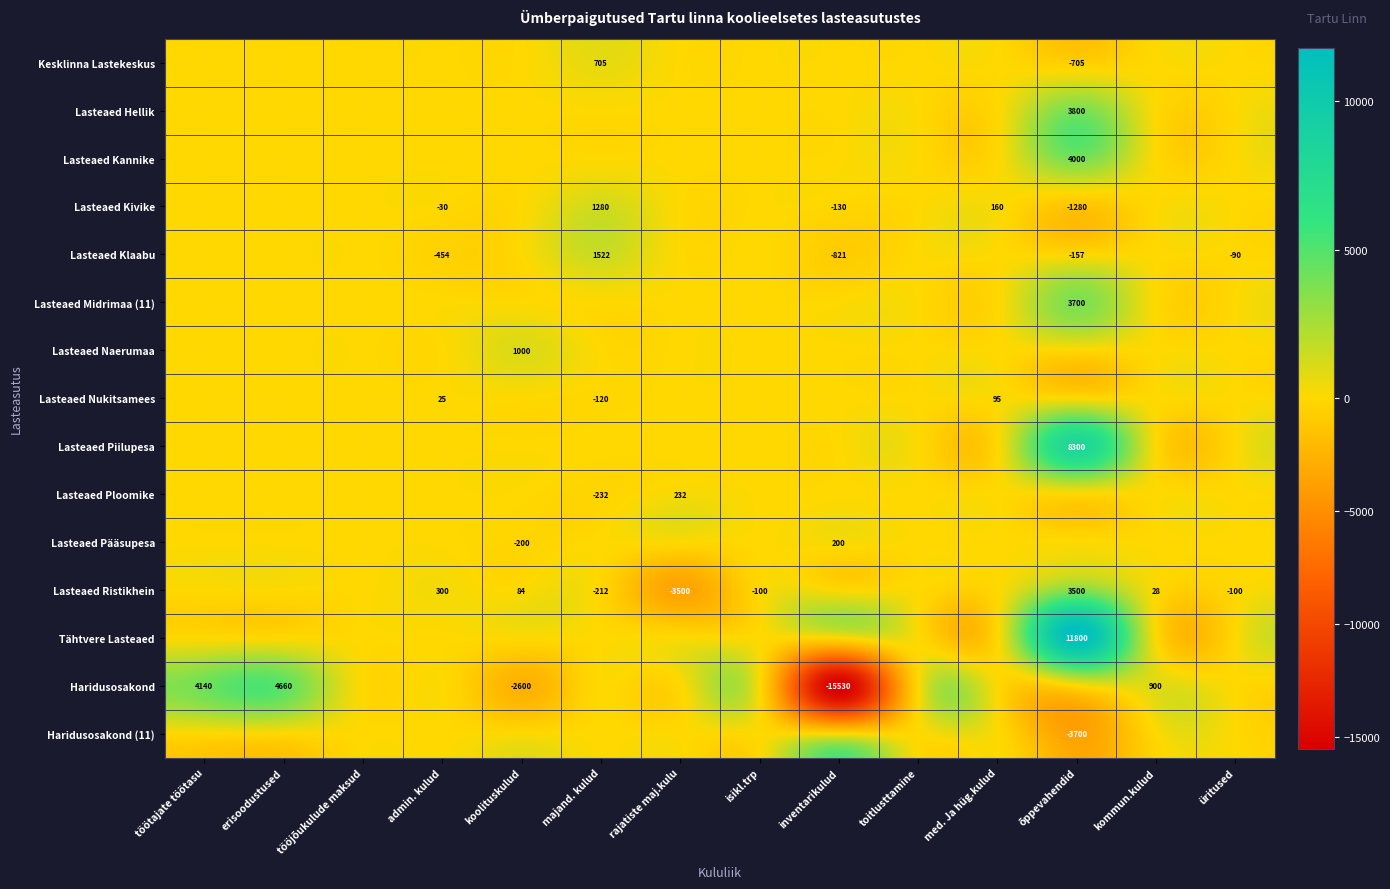

True or false: Haridusosakond (11) has a value of -3700 at õppevahendid.

True